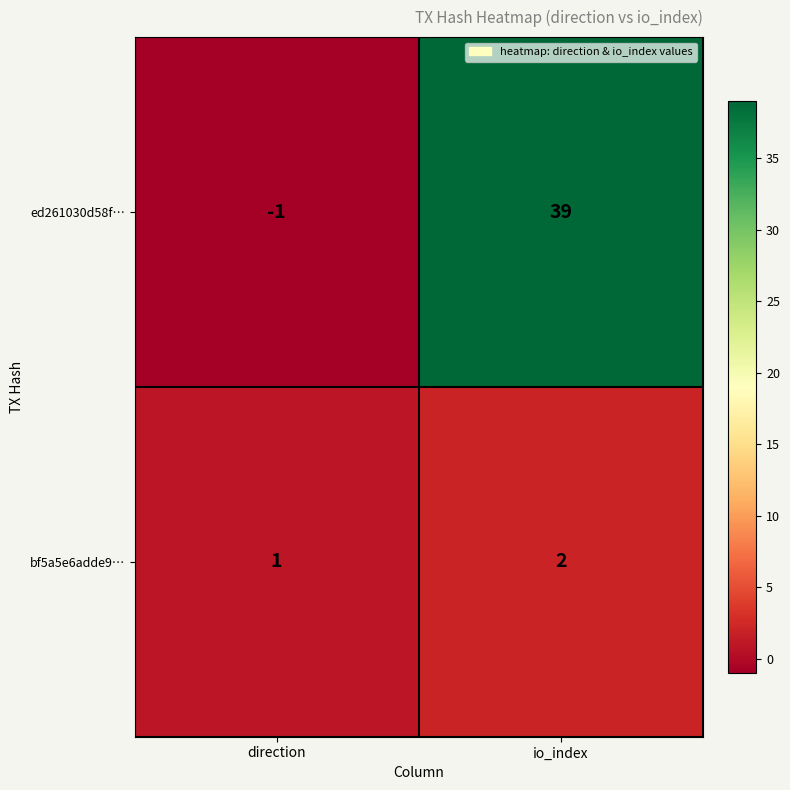

Which series has the largest total across all categories?

ed261030d58f…